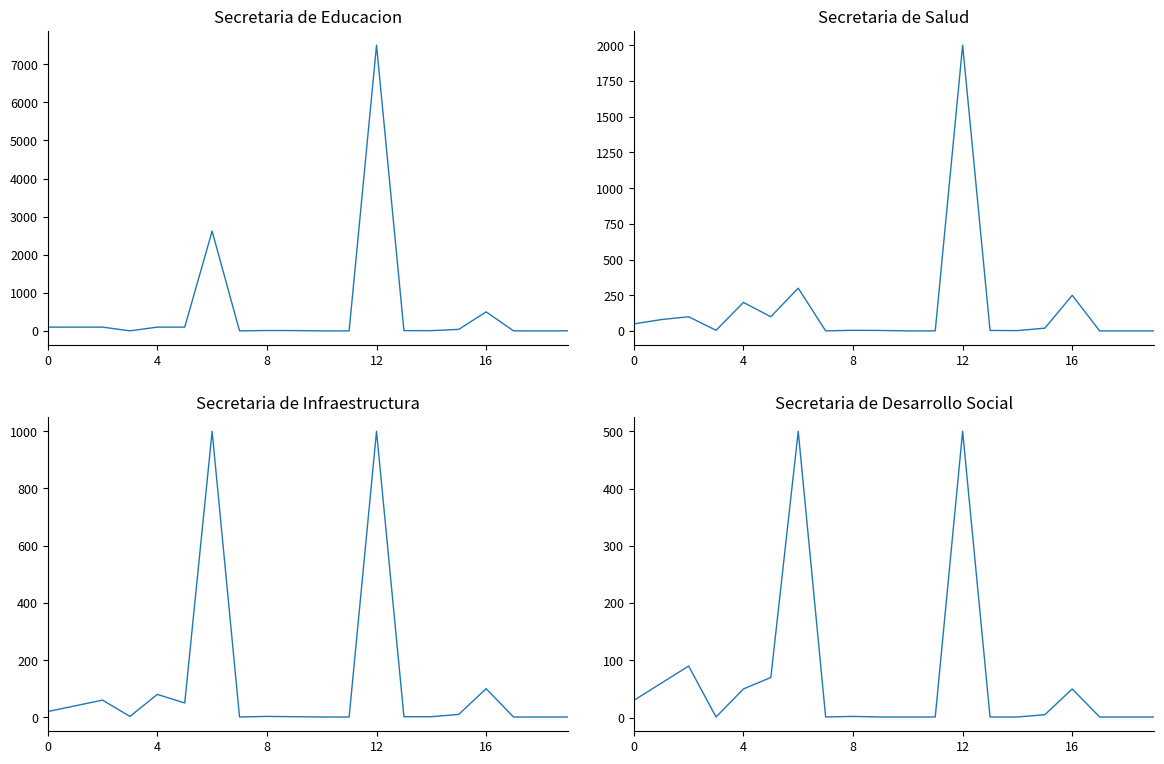

Does the chart have visible grid lines?

No